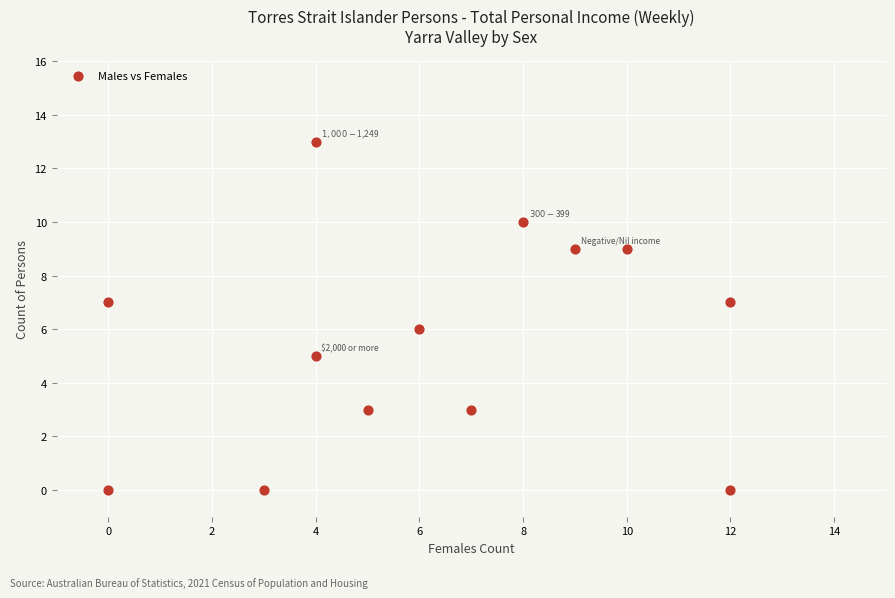

What is the range of X values (max minus min)?

12